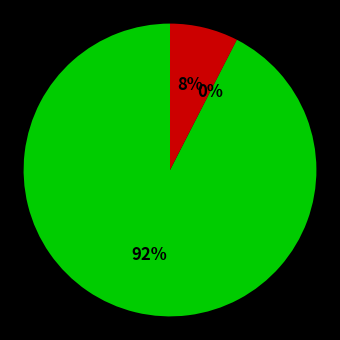

To the nearest percent, what is the difference between the largest and smallest slice percentages?

92%